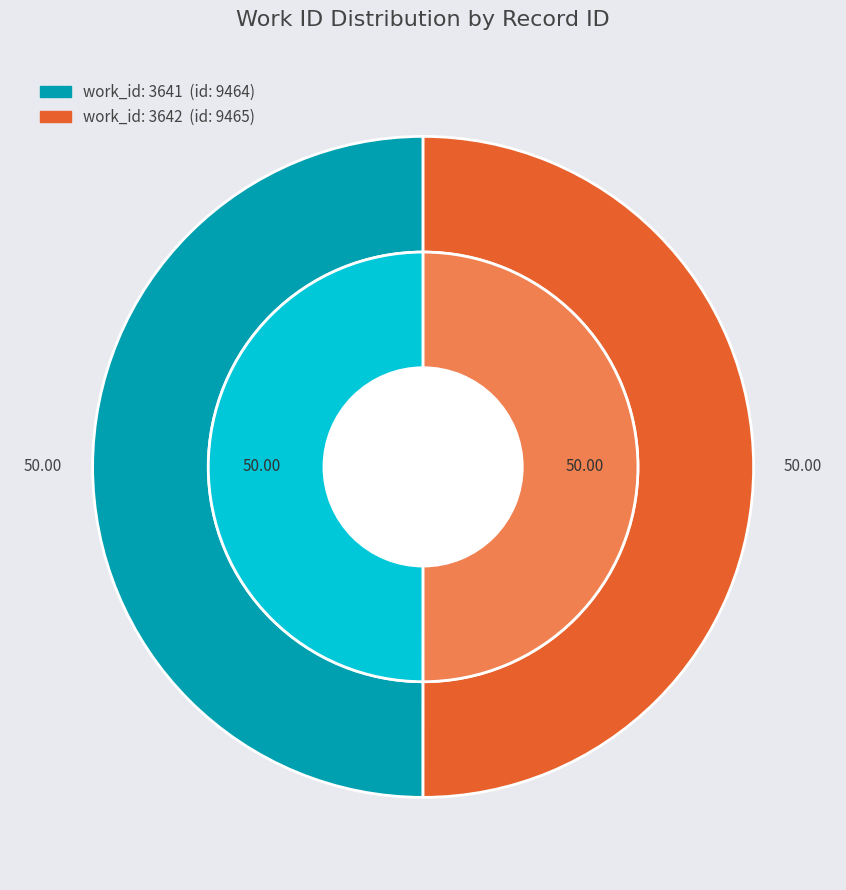

Which slice is the largest?

3642